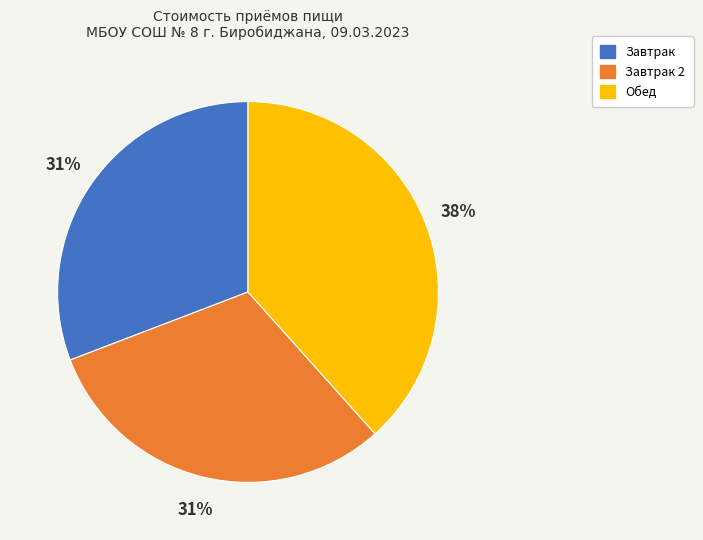

To the nearest percent, what is the average slice percentage?

33%